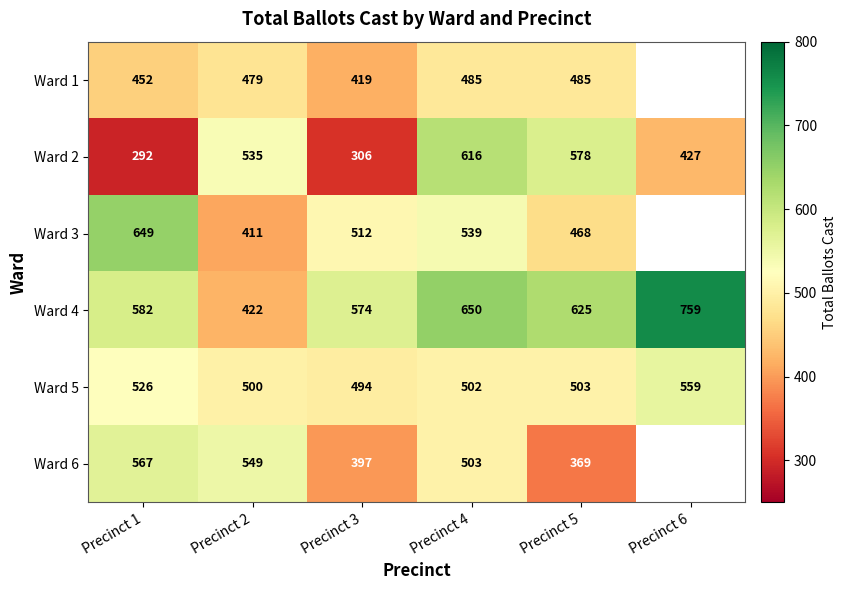

What is the total value across all series at Precinct 5?

3028